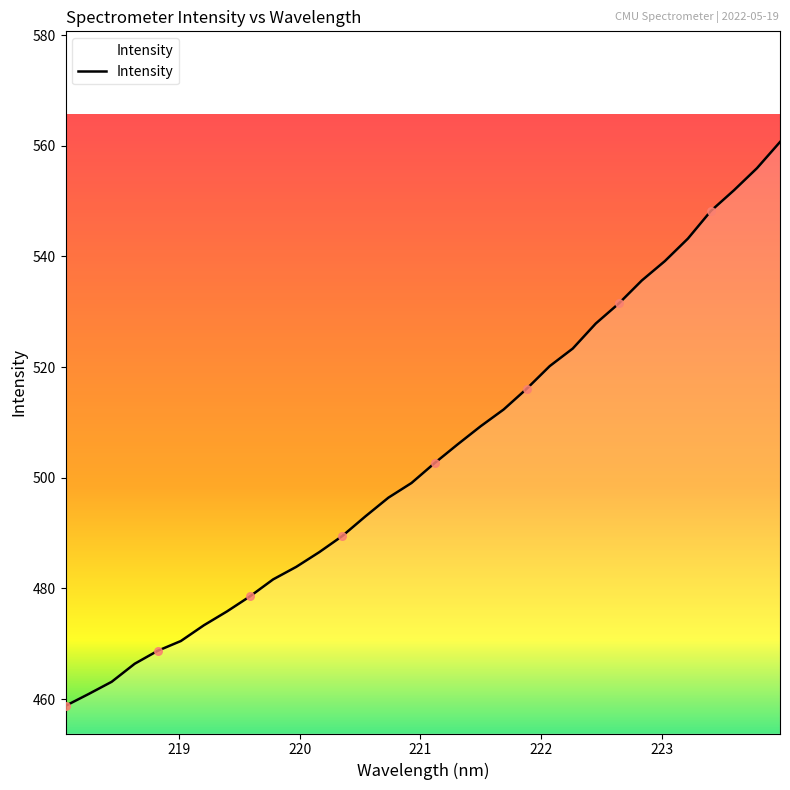

What is the difference between the maximum and minimum values?

101.9